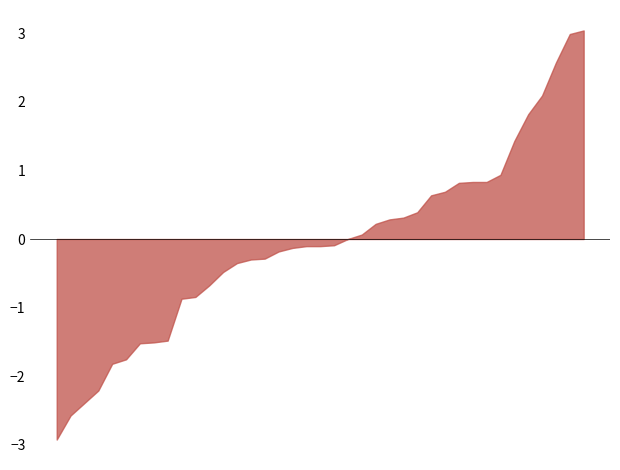

What is the smallest value displayed?

-2.9